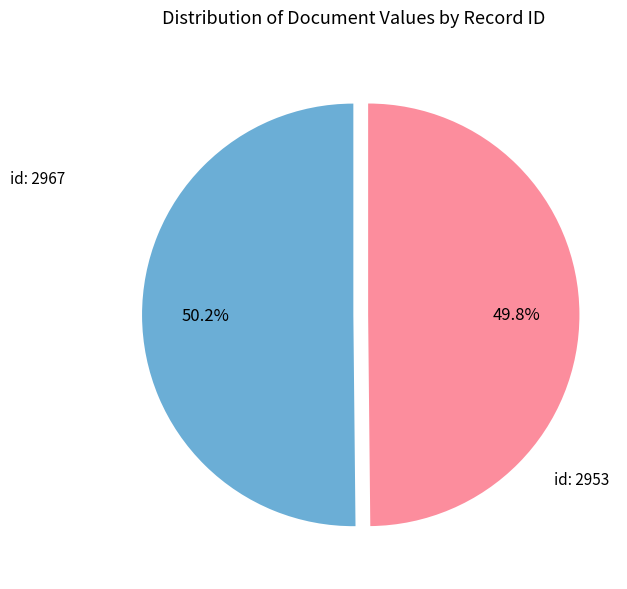

What is the ratio of the value at id: 2967 to the value at id: 2953?

1.0